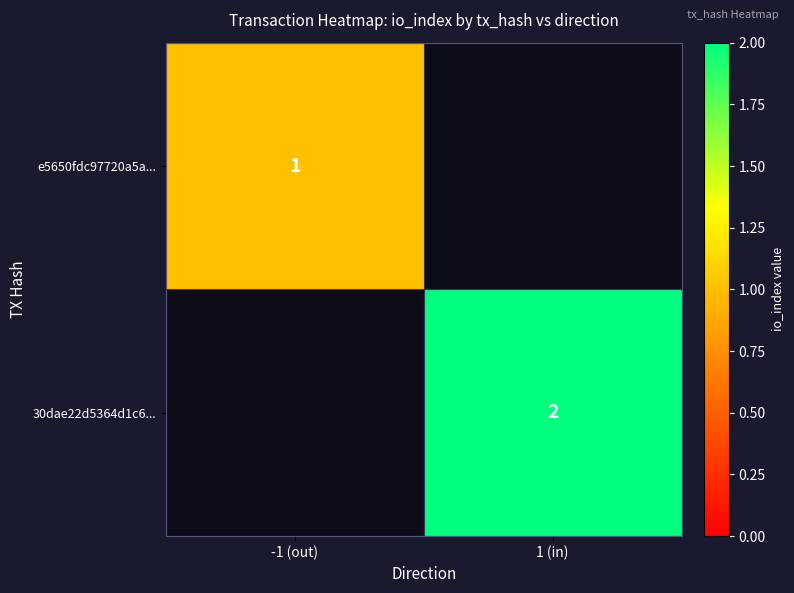

Is the value of e5650fdc97720a5a... at 1 (in) greater than the value of 30dae22d5364d1c6... at -1 (out)?

No